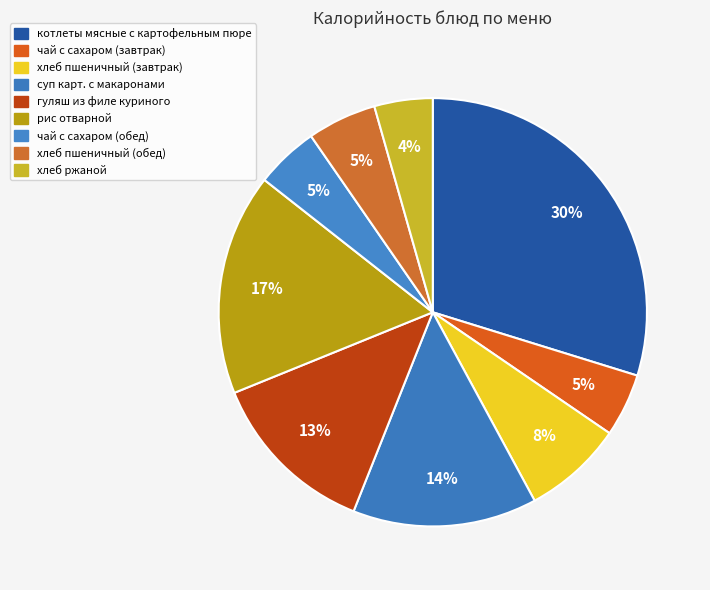

Is гуляш из филе куриного the majority of the pie?

No